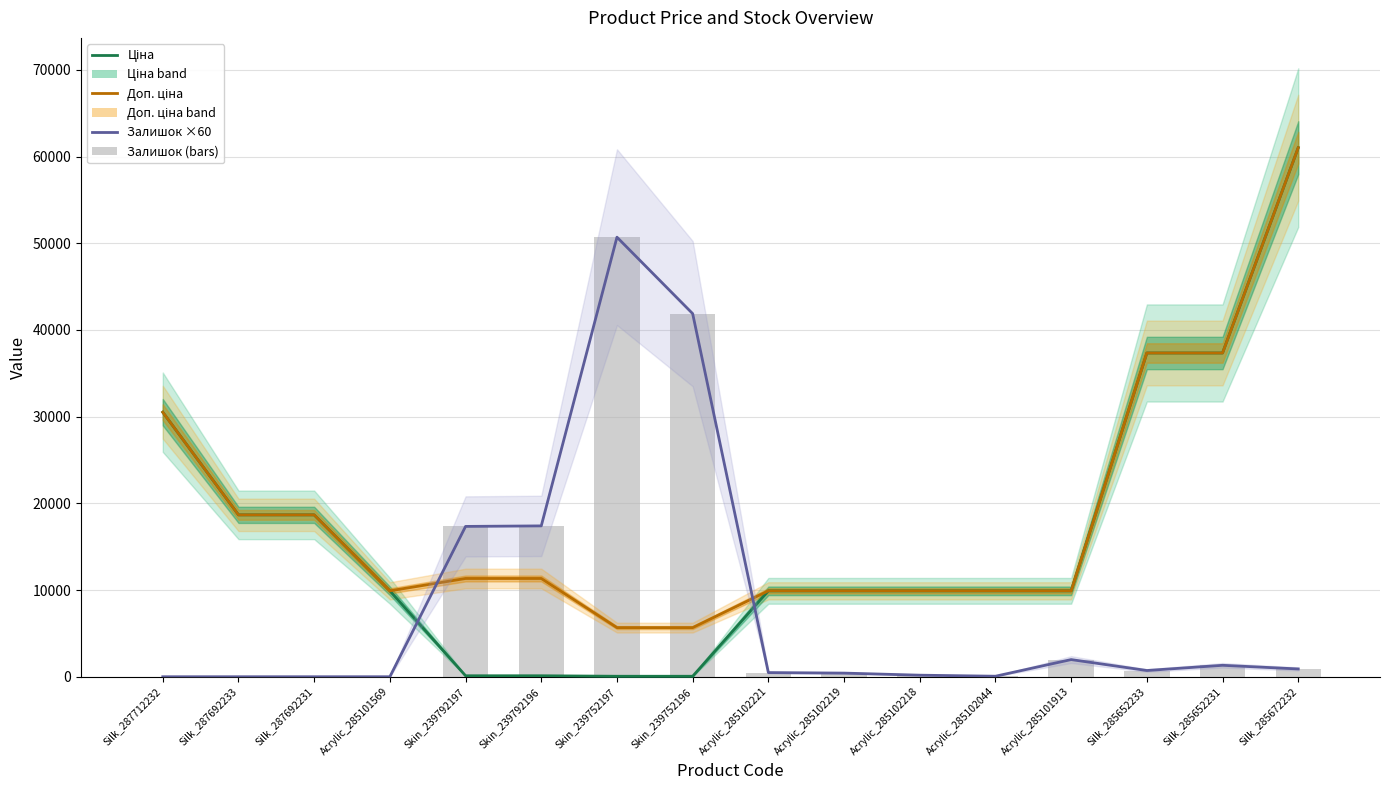

What is the label of the 3rd bar from the left?

Silk_287692231